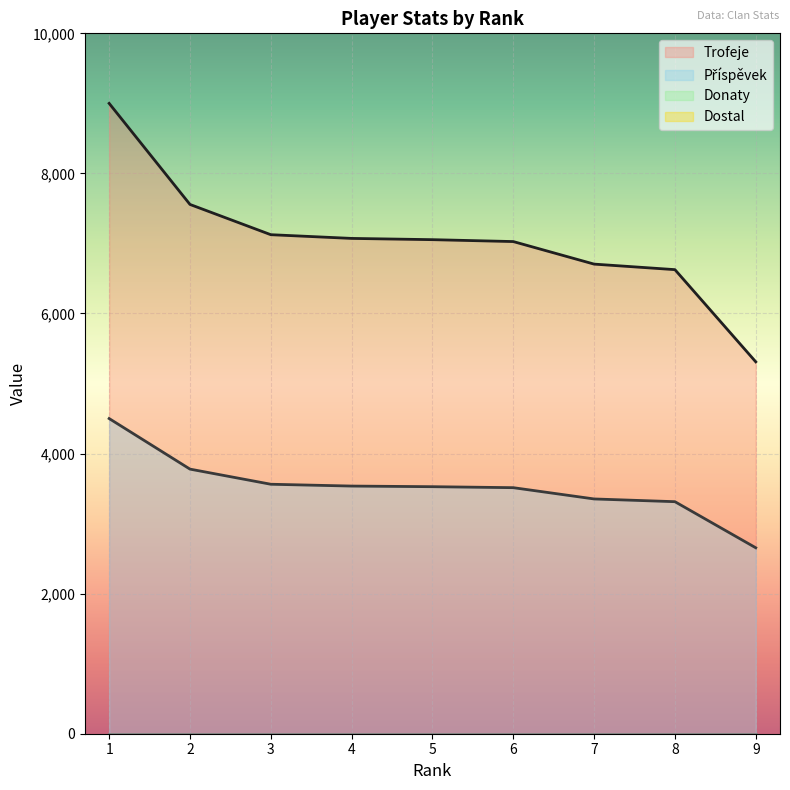

Is the value of Příspěvek at 5 greater than the value of Trofeje at 6?

No